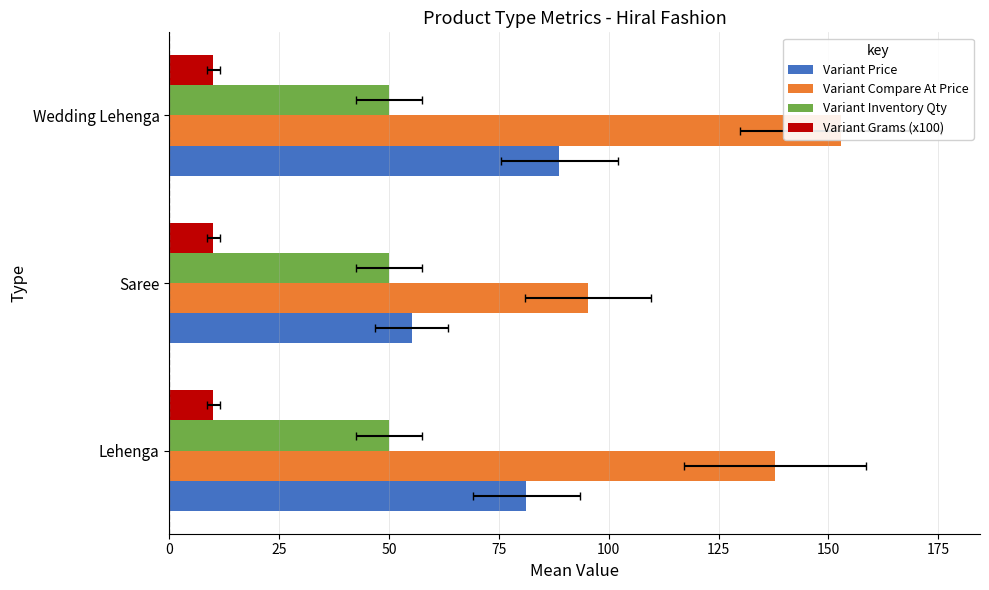

How many bars are there in total?

12